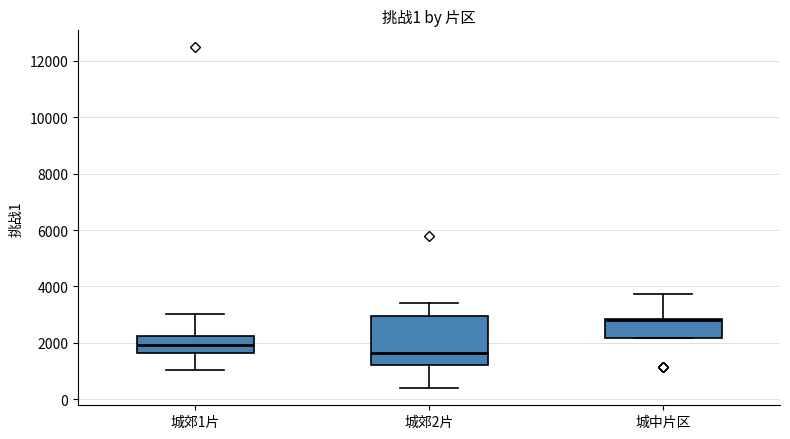

Which box is the tallest, from its lower edge to its upper edge?

城郊2片